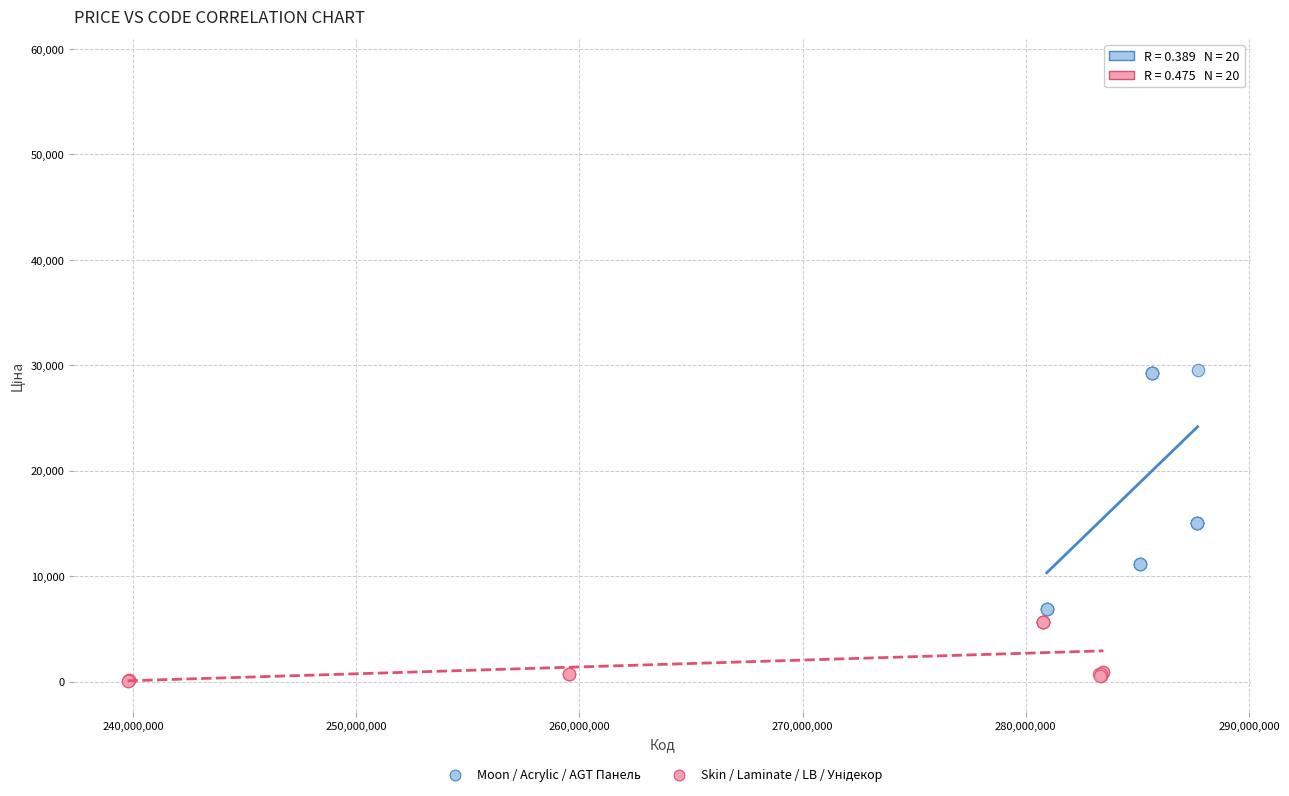

Which series has the widest spread of Y values?

Moon / Acrylic / AGT Панель